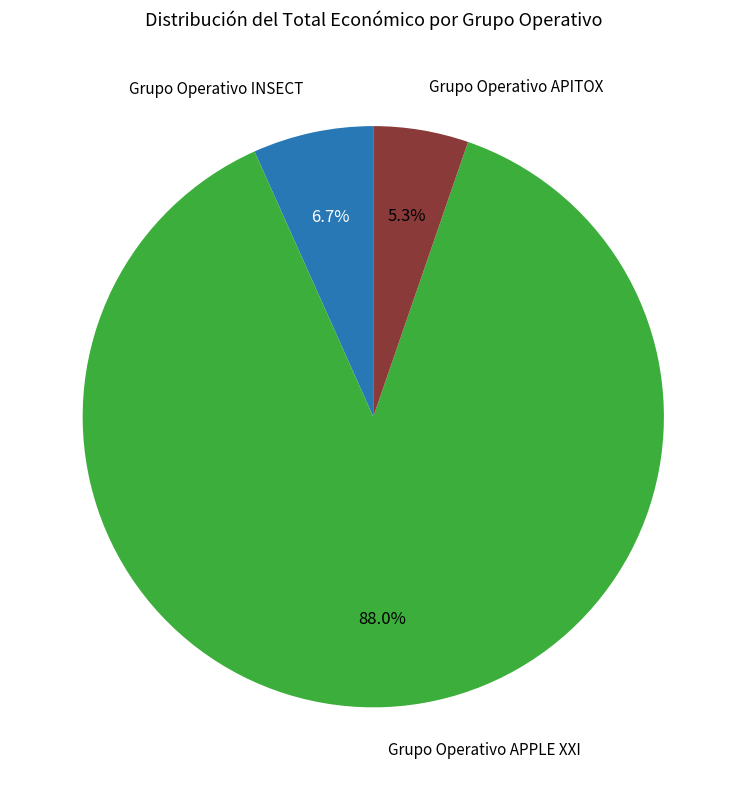

To the nearest percent, what is the difference between the largest and smallest slice percentages?

83%